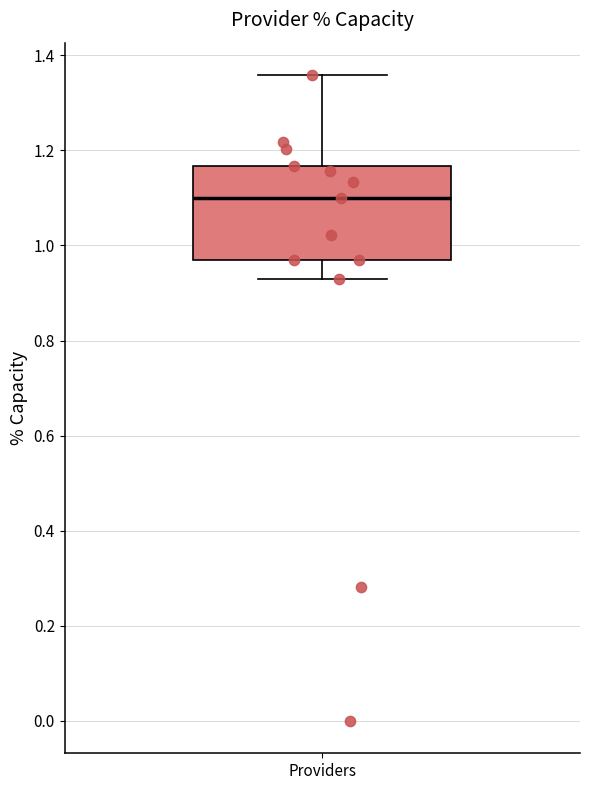

Read this box plot against the y-axis: the position of the median line, the range covered by the box, and the ends of both whiskers. The values are not printed on the chart, so give them approximately, as read against the axis.

median 1.10, box 0.96 to 1.16, whiskers 0.92 to 1.36